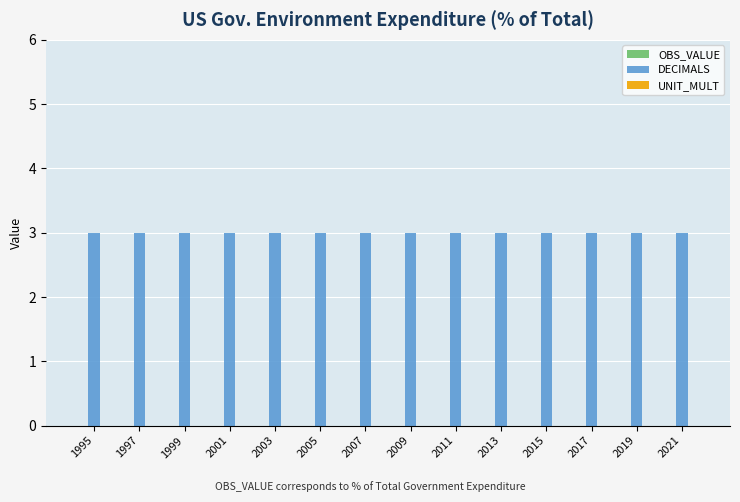

How many groups of bars are there?

14